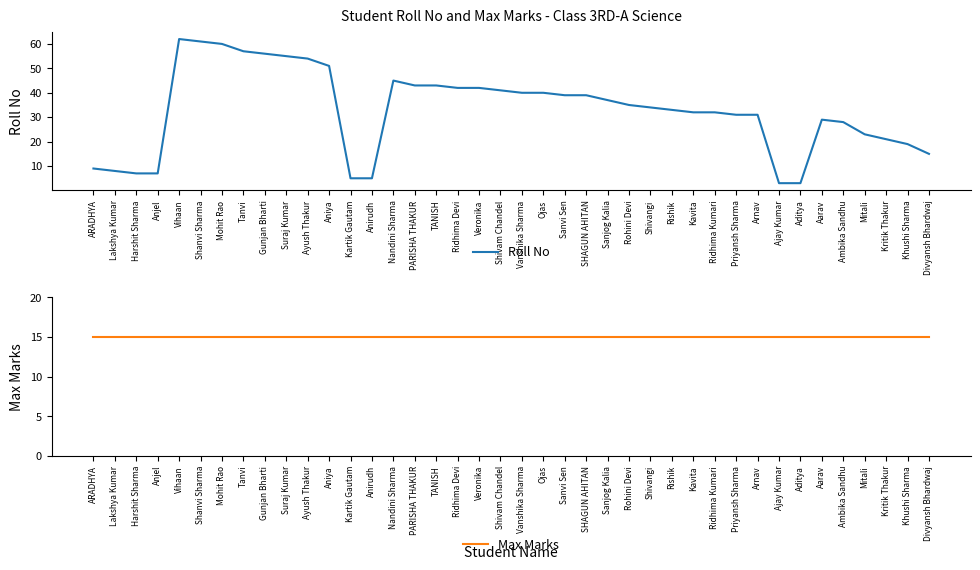

Which category has the highest value across all series?

Vihaan